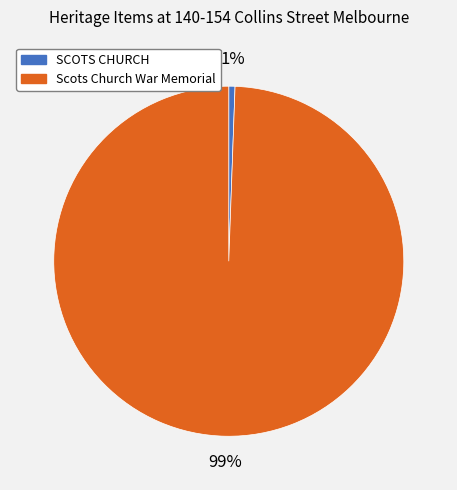

Does any single category account for the majority?

Yes